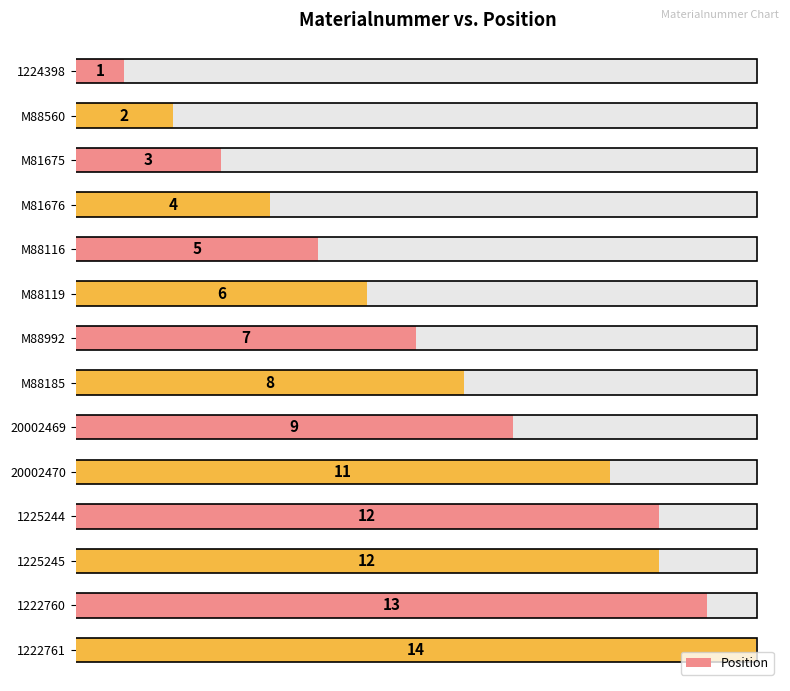

True or false: the data shows 7 at M88116.

False